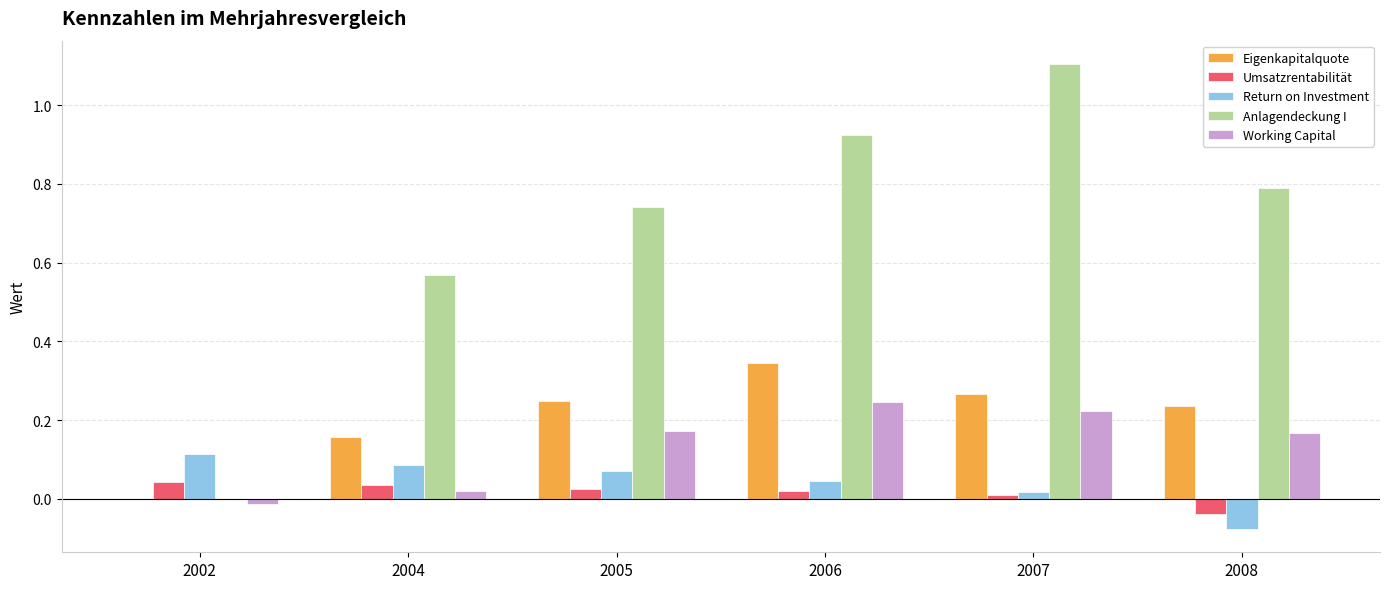

True or false: Anlagendeckung I has a value of 0.8 at 2008.

True